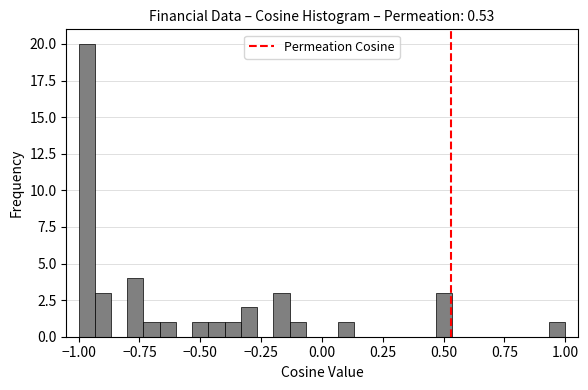

Read against the x-axis, roughly where is the centre of the tallest bar?

-0.95